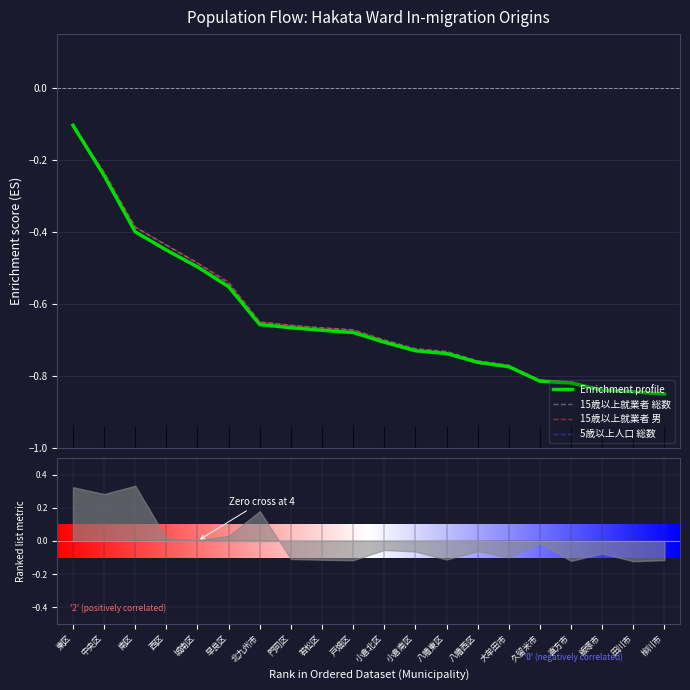

Reading left to right, extract all data points from this chart.

Enrichment profile: 東区=-0.1	中央区=-0.2	南区=-0.4	西区=-0.4	城南区=-0.5	早良区=-0.6	北九州市=-0.7	門司区=-0.7	若松区=-0.7	戸畑区=-0.7	小倉北区=-0.7	小倉南区=-0.7	八幡東区=-0.7	八幡西区=-0.8	大牟田市=-0.8	久留米市=-0.8	直方市=-0.8	飯塚市=-0.8	田川市=-0.8	柳川市=-0.8
15歳以上就業者 総数: 東区=-0.1	中央区=-0.2	南区=-0.4	西区=-0.4	城南区=-0.5	早良区=-0.5	北九州市=-0.7	門司区=-0.7	若松区=-0.7	戸畑区=-0.7	小倉北区=-0.7	小倉南区=-0.7	八幡東区=-0.7	八幡西区=-0.8	大牟田市=-0.8	久留米市=-0.8	直方市=-0.8	飯塚市=-0.8	田川市=-0.8	柳川市=-0.8
15歳以上就業者 男: 東区=-0.1	中央区=-0.2	南区=-0.4	西区=-0.4	城南区=-0.5	早良区=-0.5	北九州市=-0.6	門司区=-0.7	若松区=-0.7	戸畑区=-0.7	小倉北区=-0.7	小倉南区=-0.7	八幡東区=-0.7	八幡西区=-0.8	大牟田市=-0.8	久留米市=-0.8	直方市=-0.8	飯塚市=-0.8	田川市=-0.8	柳川市=-0.8
5歳以上人口 総数: 東区=-0.1	中央区=-0.2	南区=-0.4	西区=-0.4	城南区=-0.5	早良区=-0.6	北九州市=-0.7	門司区=-0.7	若松区=-0.7	戸畑区=-0.7	小倉北区=-0.7	小倉南区=-0.7	八幡東区=-0.7	八幡西区=-0.8	大牟田市=-0.8	久留米市=-0.8	直方市=-0.8	飯塚市=-0.8	田川市=-0.8	柳川市=-0.8